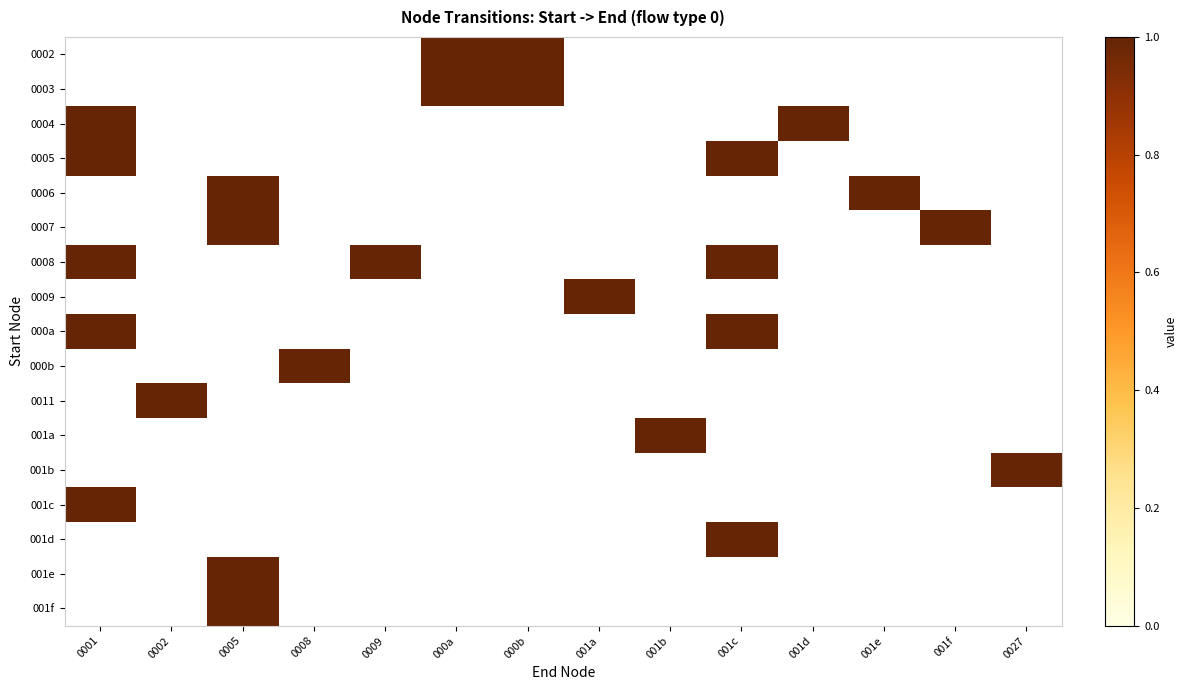

At which category does the chart reach its peak across all series?

000a